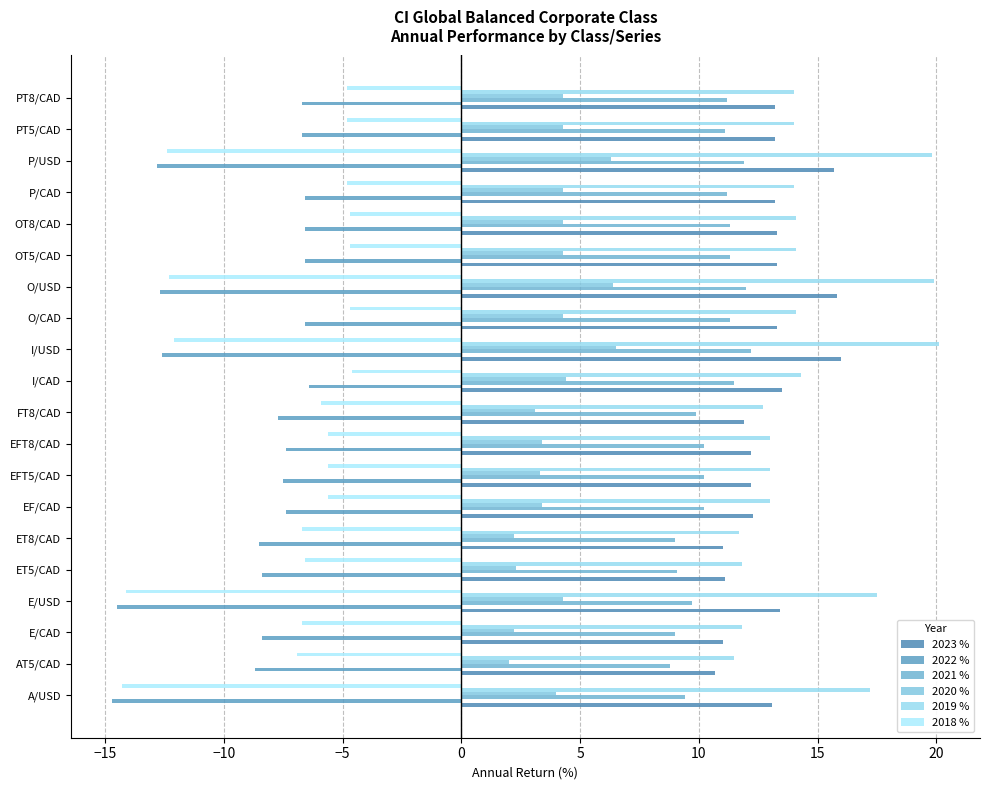

Count the number of categories in the chart.

20